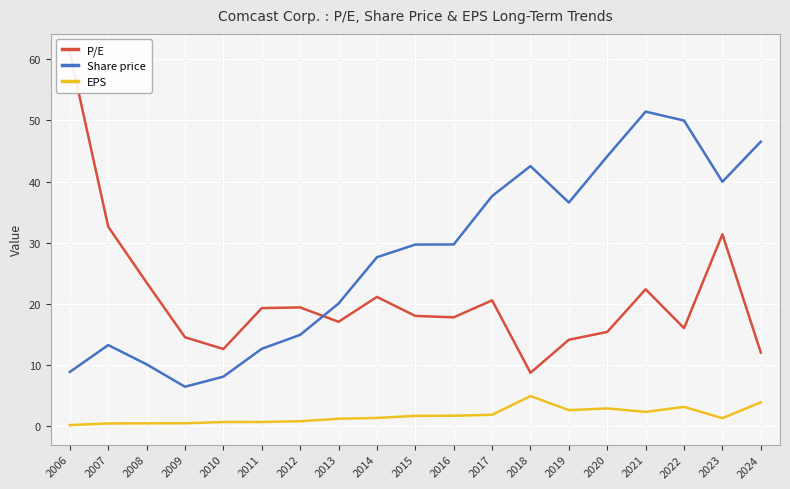

What is the lowest value of the Share price series?

6.4